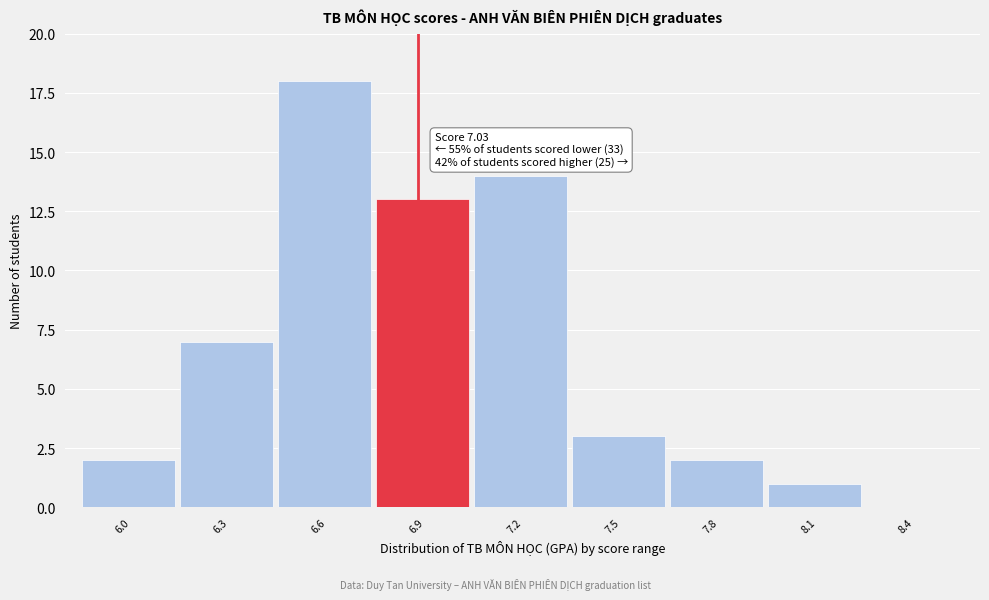

Reading left to right, transcribe all the data shown in this chart.

6.0=2	6.3=7	6.6=18	6.9=13	7.2=14	7.5=3	7.8=2	8.1=1	8.4=0